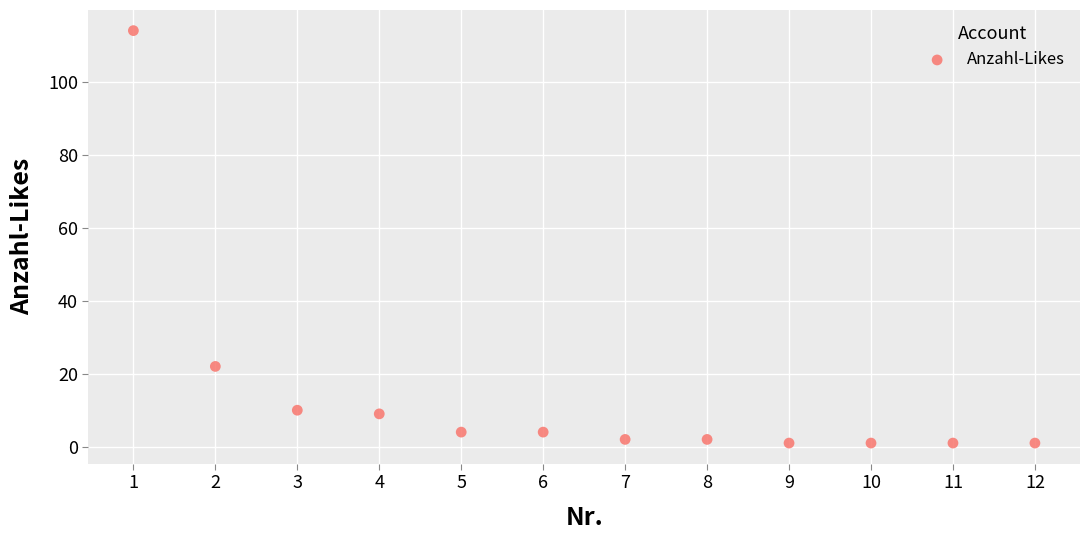

What Y value in the scatter plot is closest to 57?

22